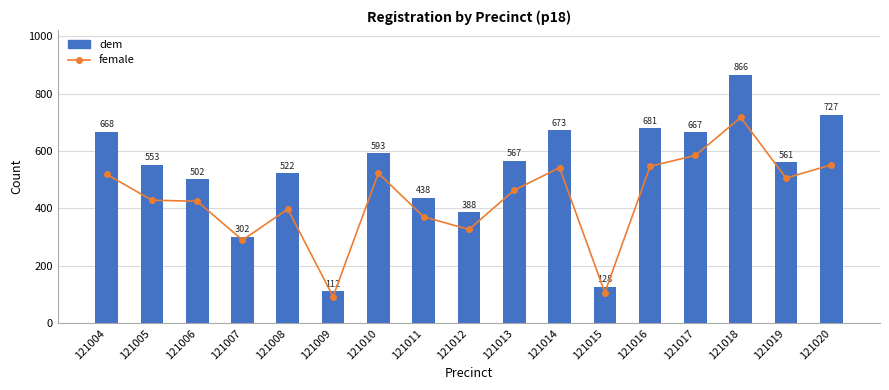

At 121015, list the series in order from largest to smallest.

dem, female